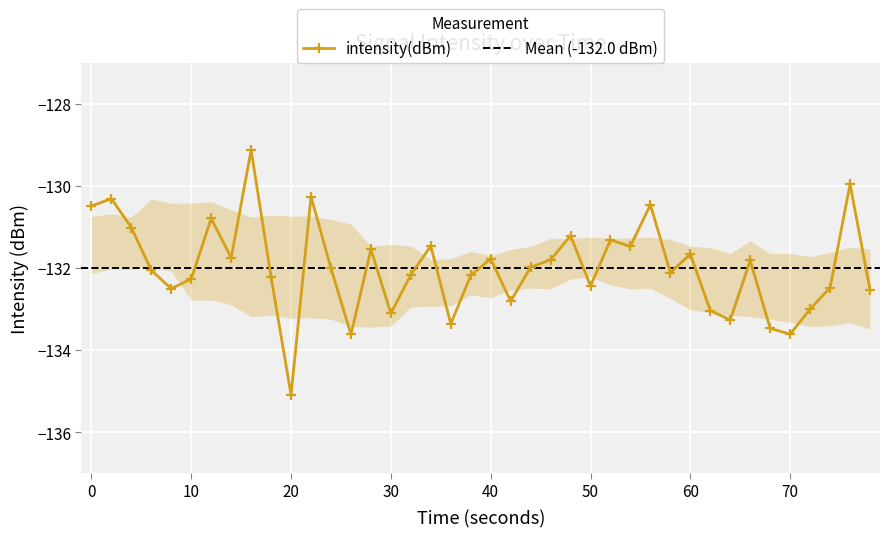

What is the sum of all values?

-5279.6